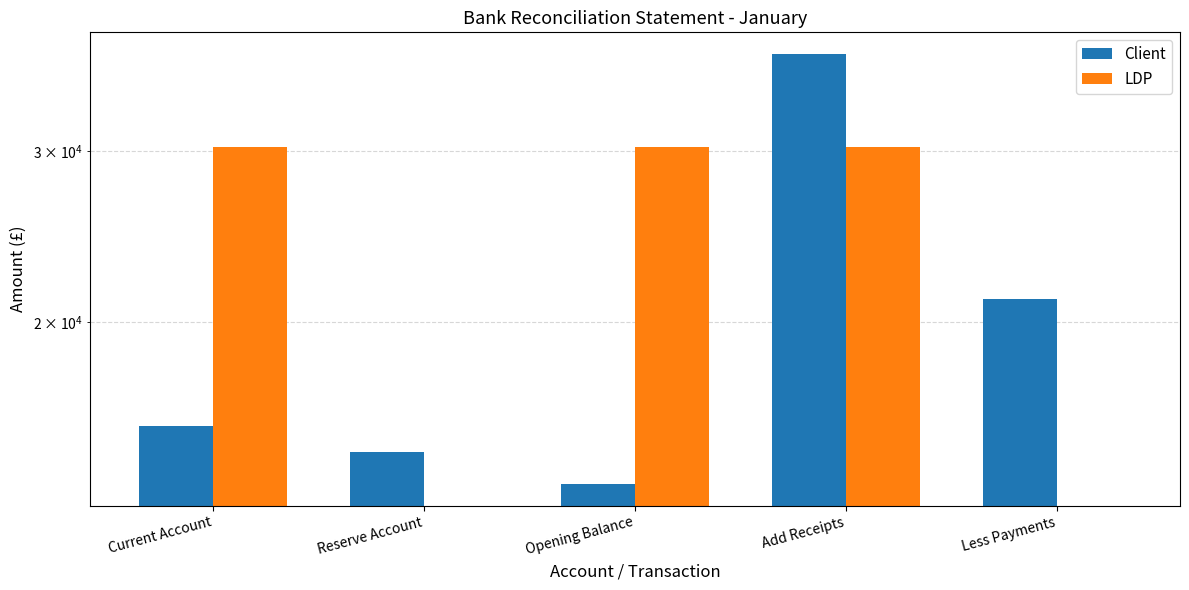

List the series in order of their peak value, highest first.

Client, LDP